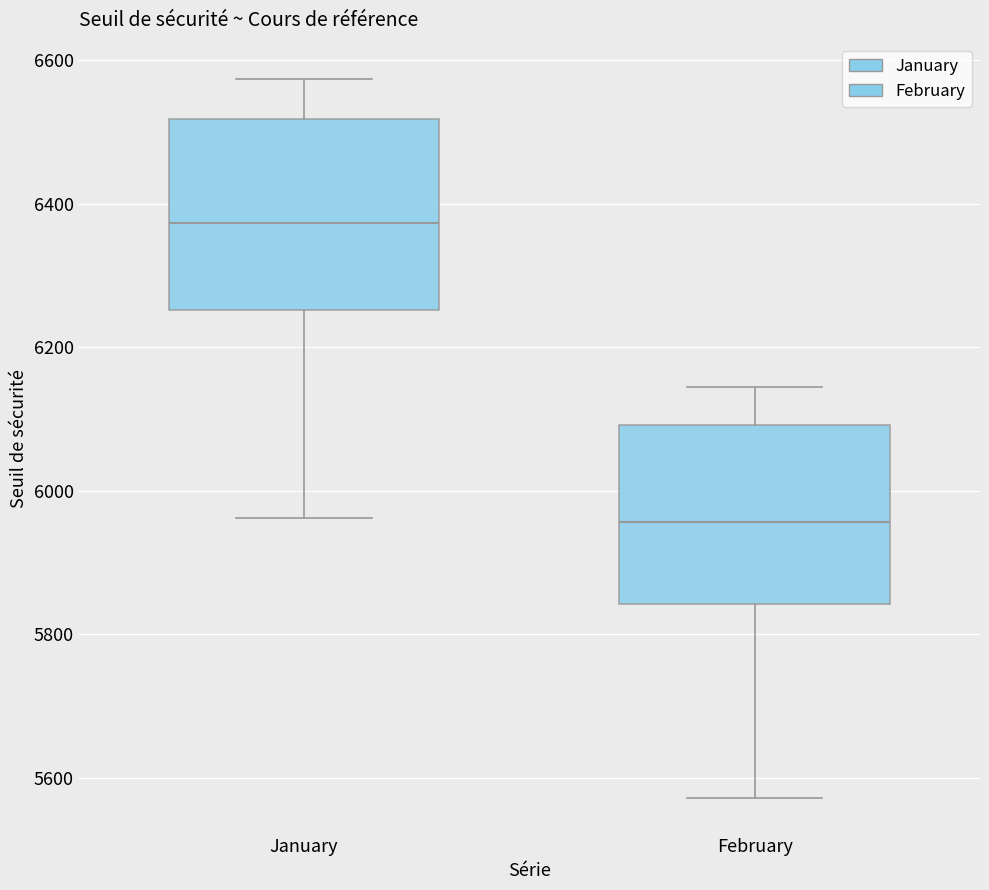

Which box has the lowest median line?

February